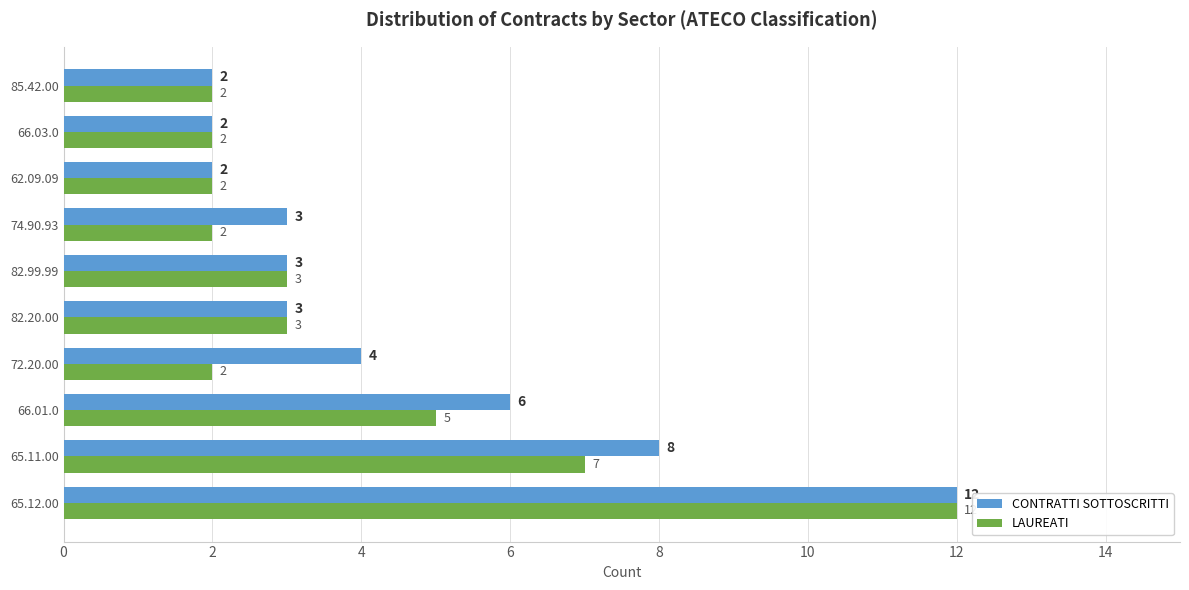

What is the average value of the LAUREATI series?

4